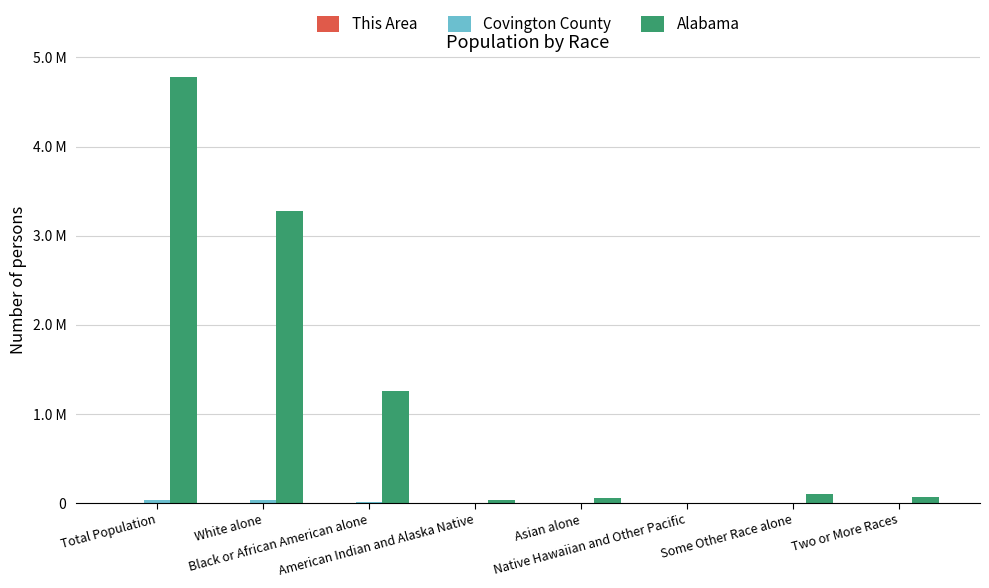

Reading right to left, list all the values displayed in this chart.

This Area: 66	14	0	56	17	933	2831	3917
Covington County: 522	135	1	155	214	4716	32022	37765
Alabama: 71251	96910	3057	53595	28218	1251311	3275394	4779736